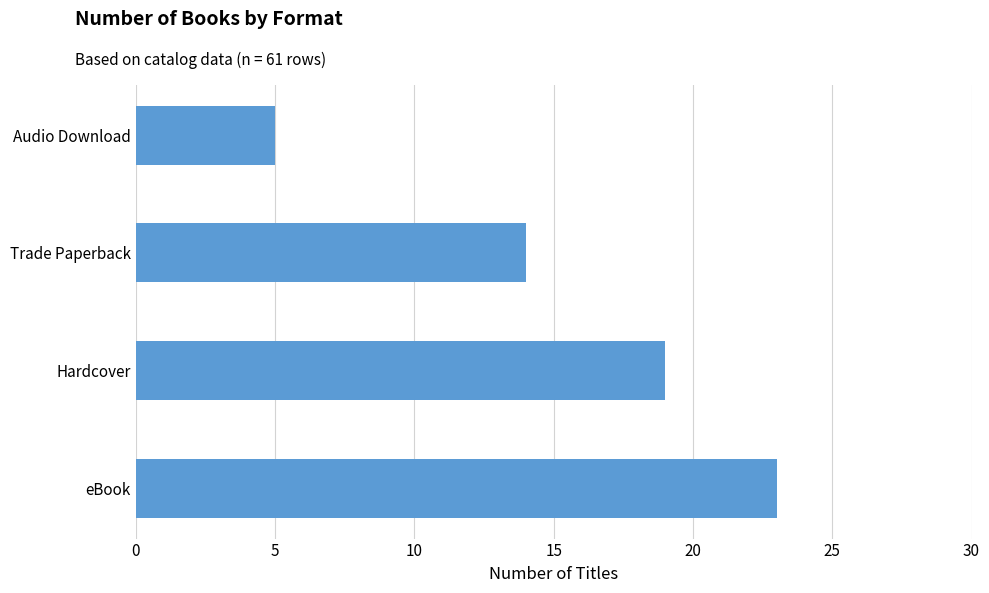

Read the value at Trade Paperback.

14